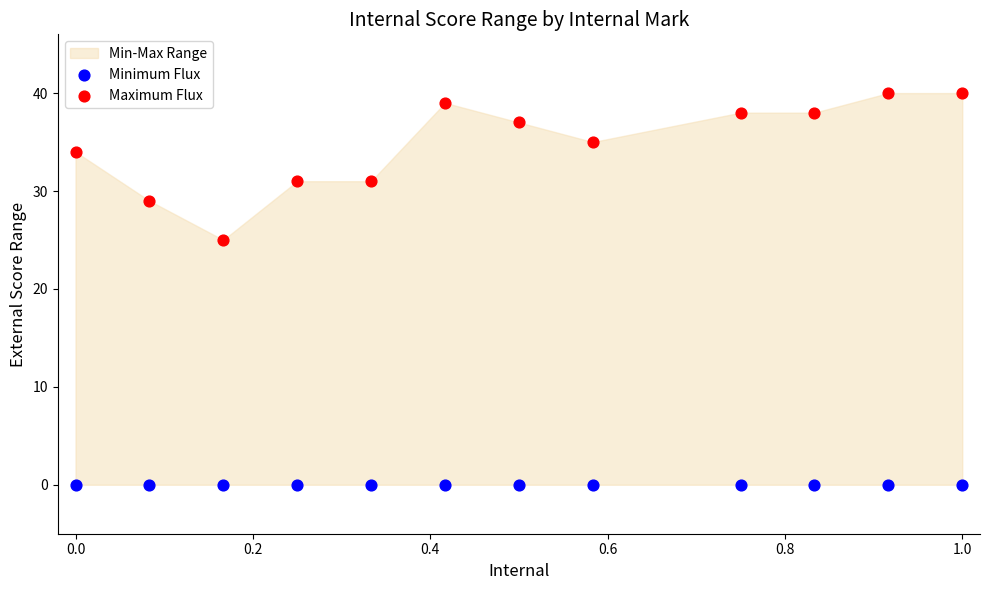

Which series reaches the minimum Y coordinate?

Minimum Flux